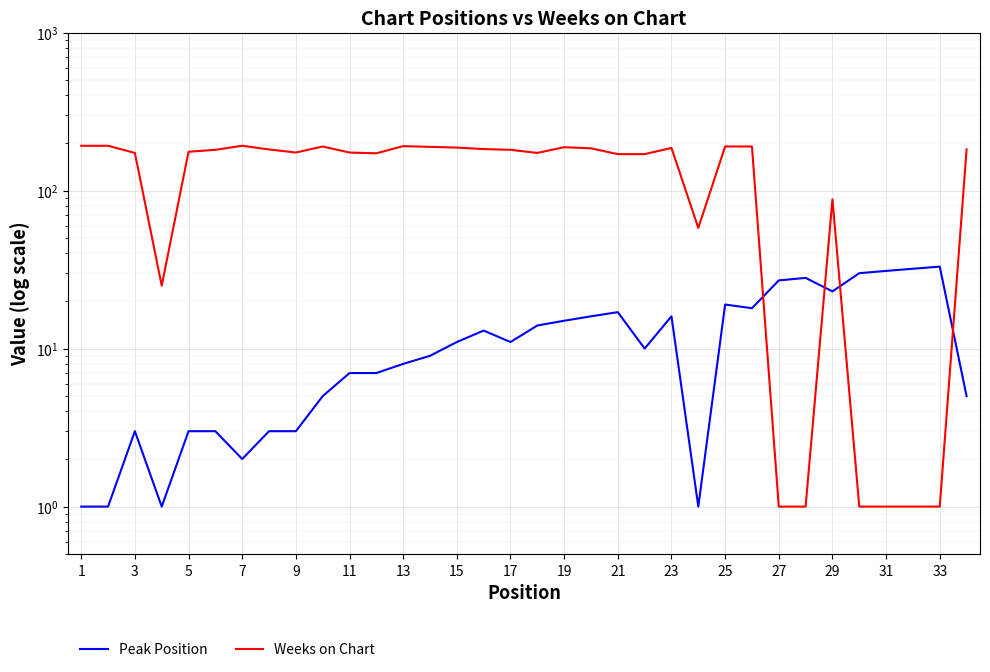

Is it true that Peak Position equals 22 at 17?

False